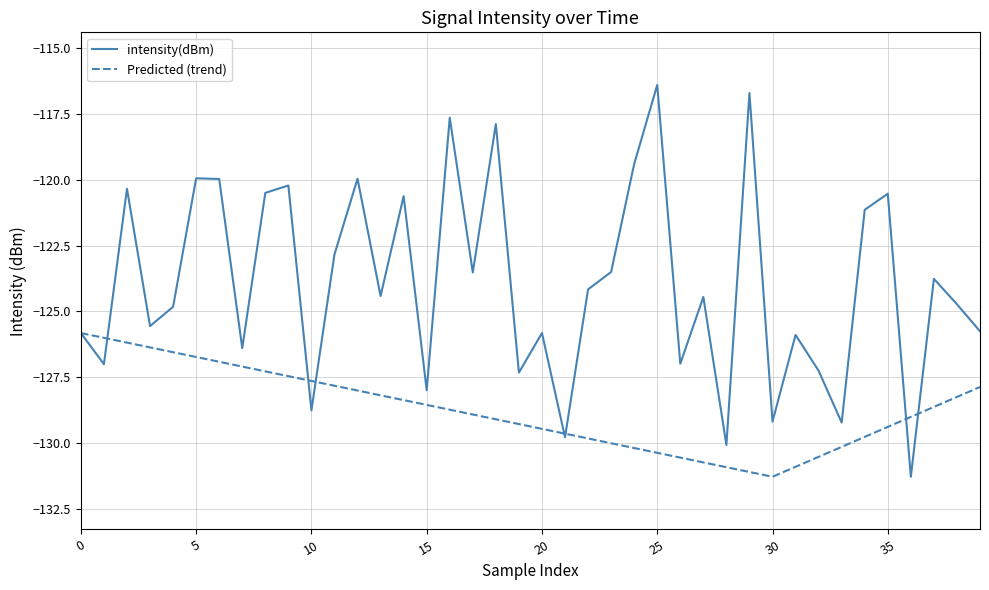

What is the greatest value displayed?

-116.4